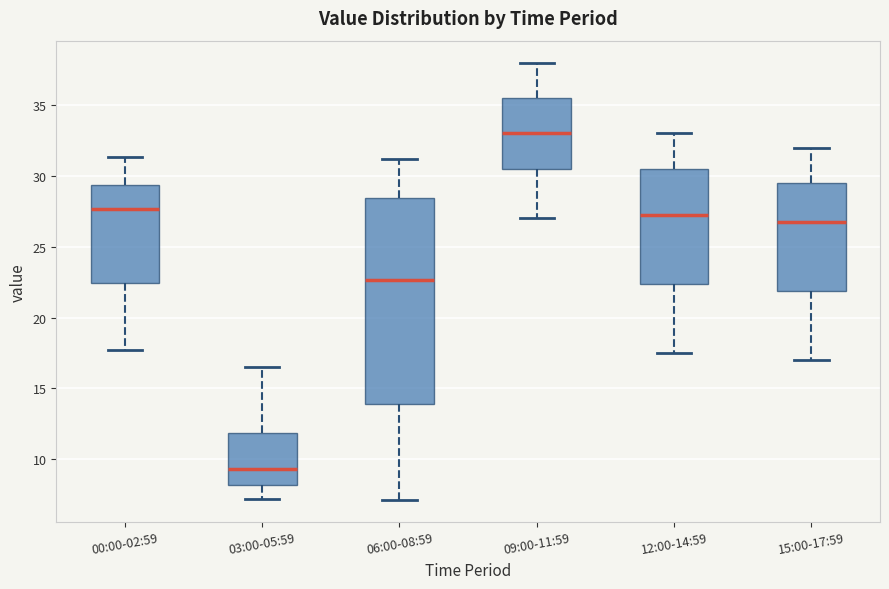

Reading left to right, transcribe this box plot: for each box, give where its median line is, the range the box spans, and where its two whiskers end, as read against the y-axis. The values are not printed on the chart, so give them approximately, as read against the axis.

00:00-02:59: median 27.5, box 22.5 to 29.5, whiskers 17.5 to 31.5
03:00-05:59: median 9.5, box 8.0 to 12.0, whiskers 7.0 to 16.5
06:00-08:59: median 22.5, box 14.0 to 28.5, whiskers 7.0 to 31.0
09:00-11:59: median 33.0, box 30.5 to 35.5, whiskers 27.0 to 38.0
12:00-14:59: median 27.5, box 22.5 to 30.5, whiskers 17.5 to 33.0
15:00-17:59: median 27.0, box 22.0 to 29.5, whiskers 17.0 to 32.0